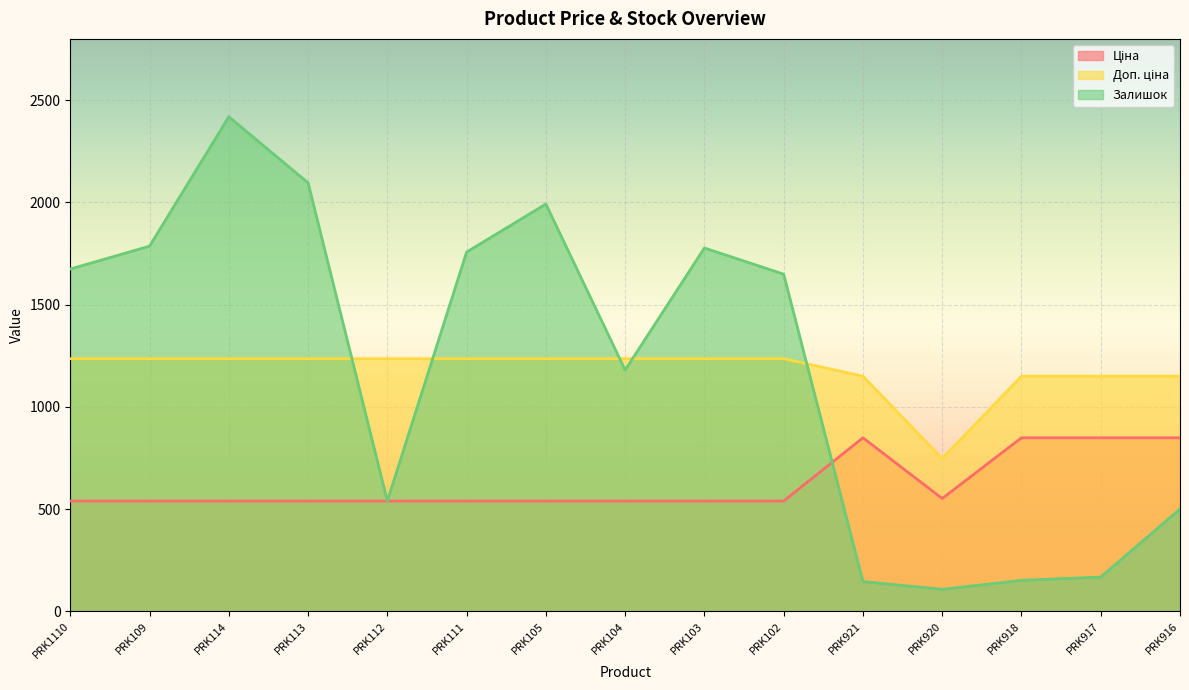

What is the sum of all Доп. ціна values?

17699.8